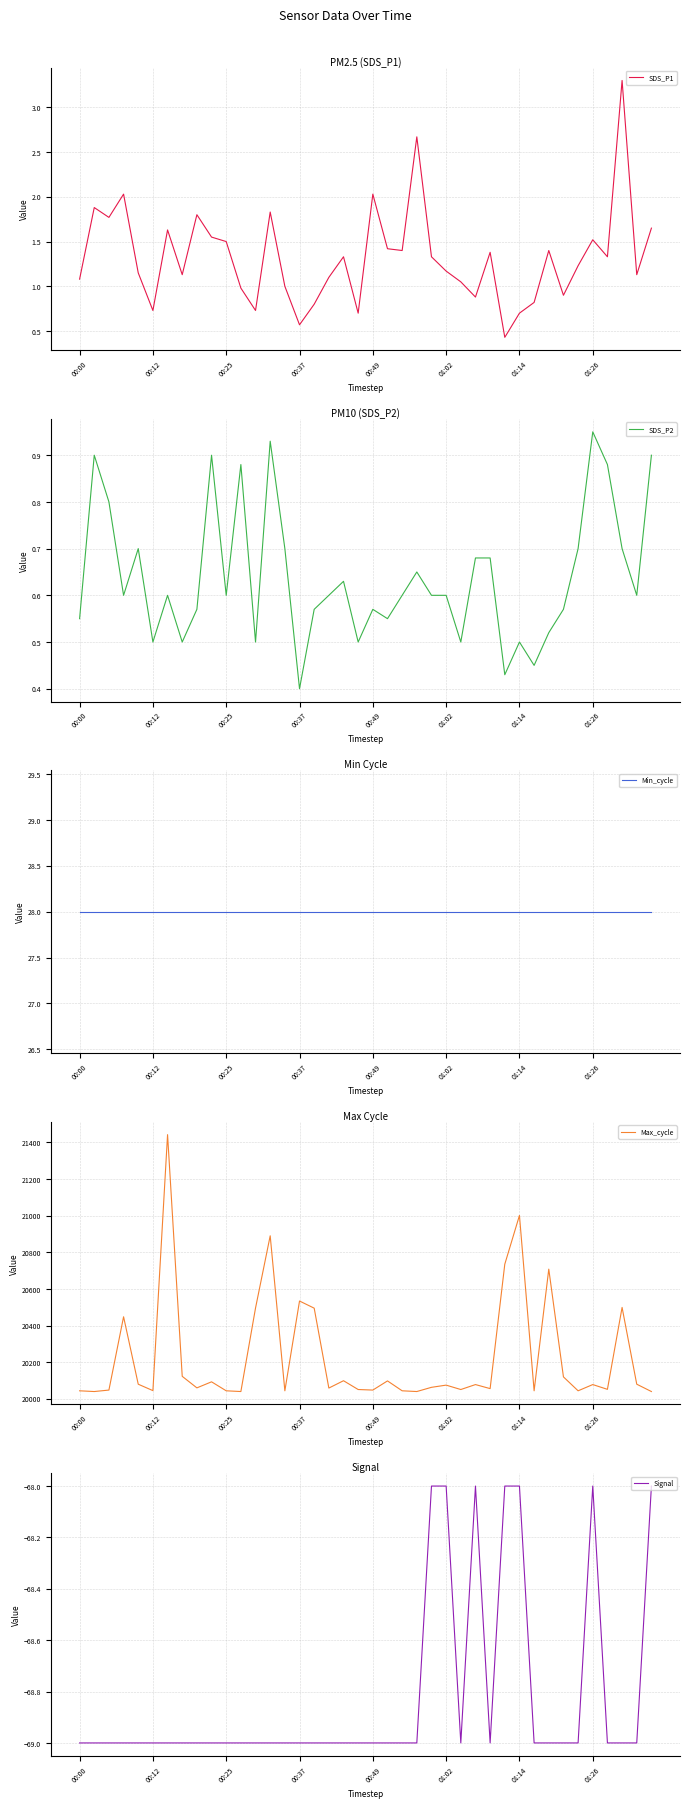

What is the minimum value for Signal?

-69